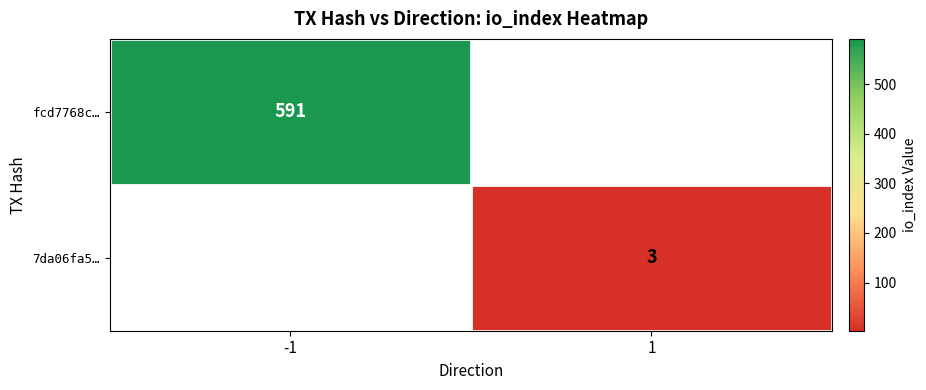

Is it true that fcd7768c… equals 591 at -1?

True